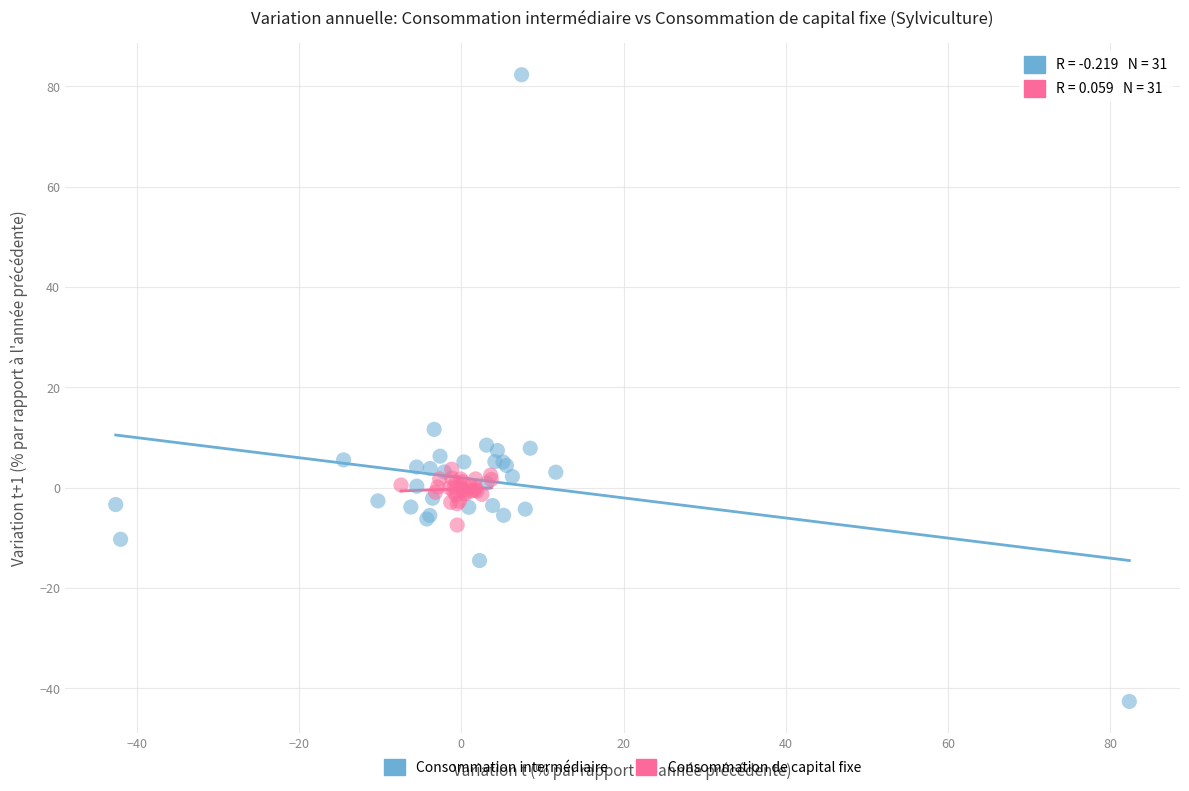

Which series reaches the maximum Y coordinate?

Consommation intermédiaire